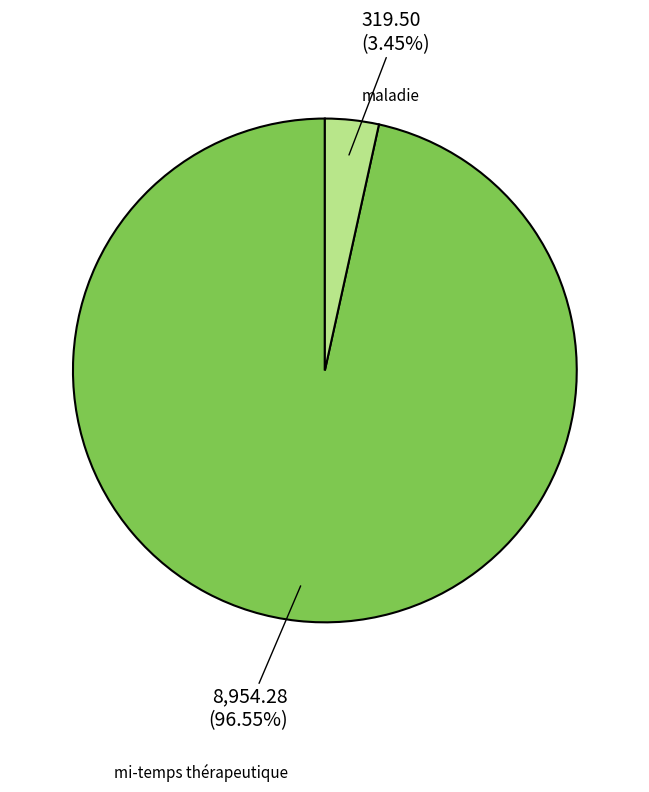

What is the majority slice?

mi-temps thérapeutique